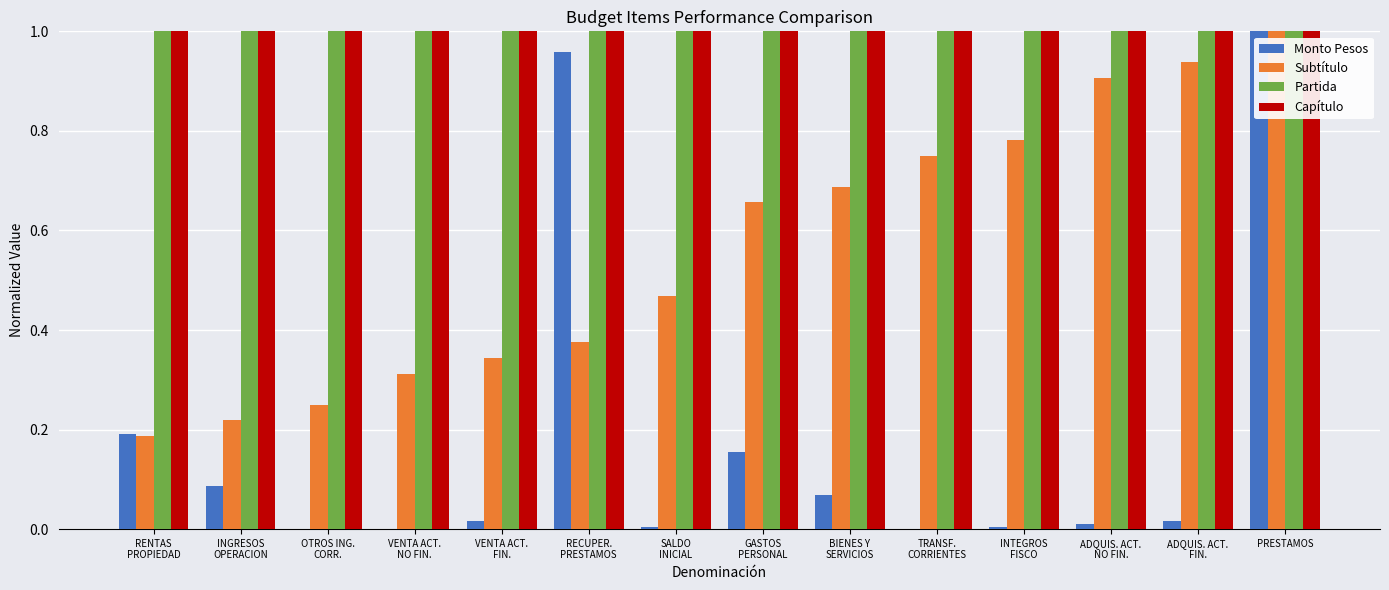

True or false: Subtítulo has a value of 1.7 at PRESTAMOS.

False